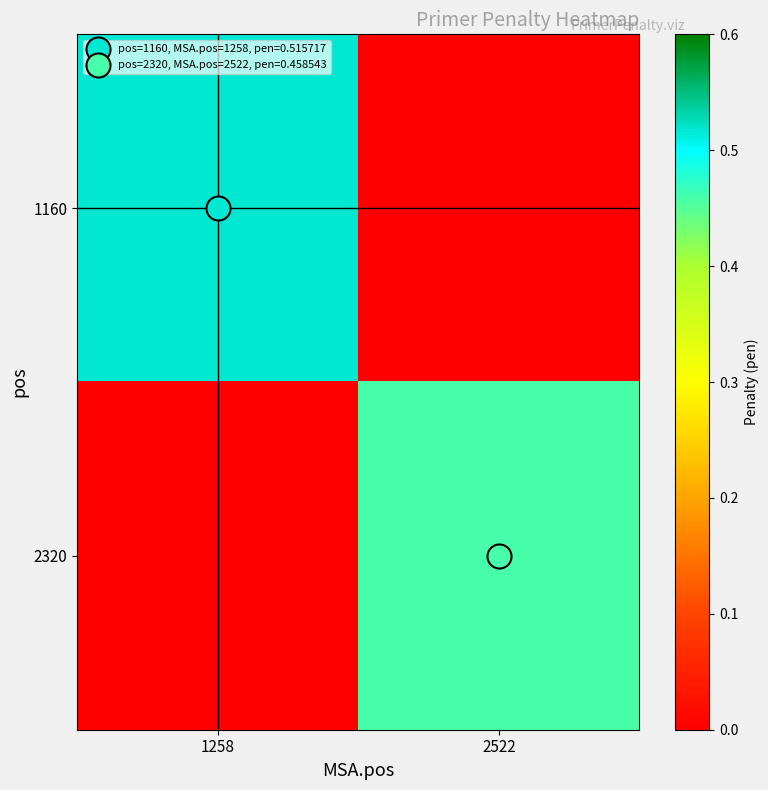

What is the total value across all series at 2522?

0.5